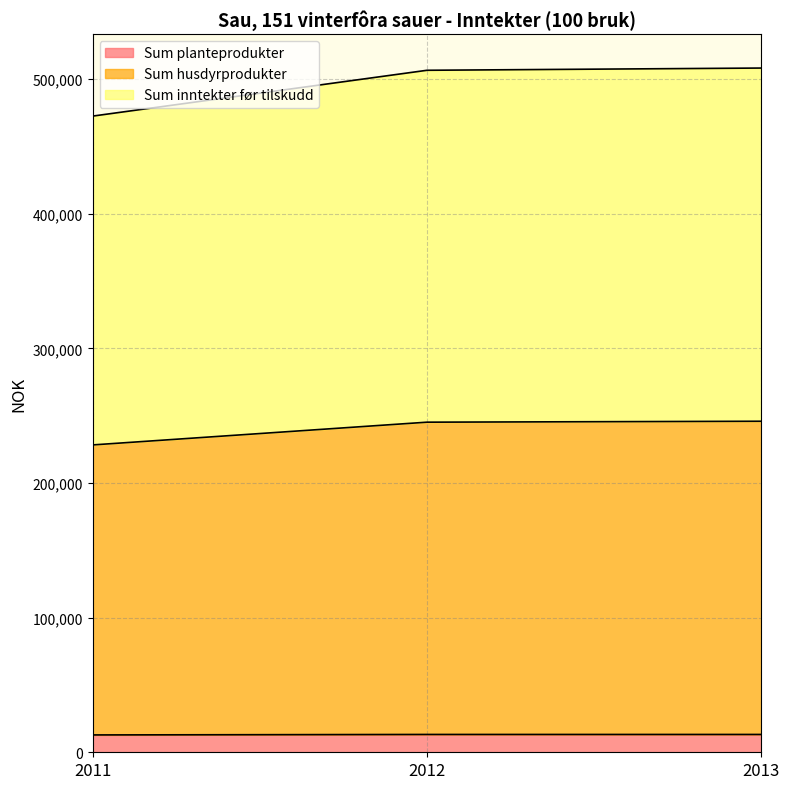

Which series has the largest range (max minus min)?

Sum inntekter før tilskudd